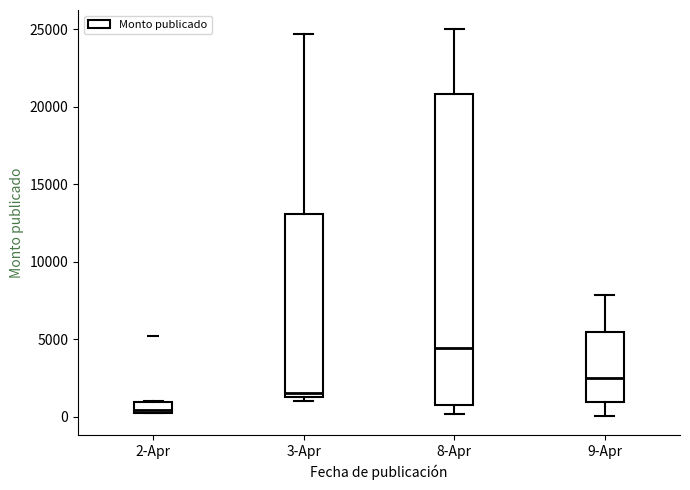

Which box has the lowest median line?

2-Apr